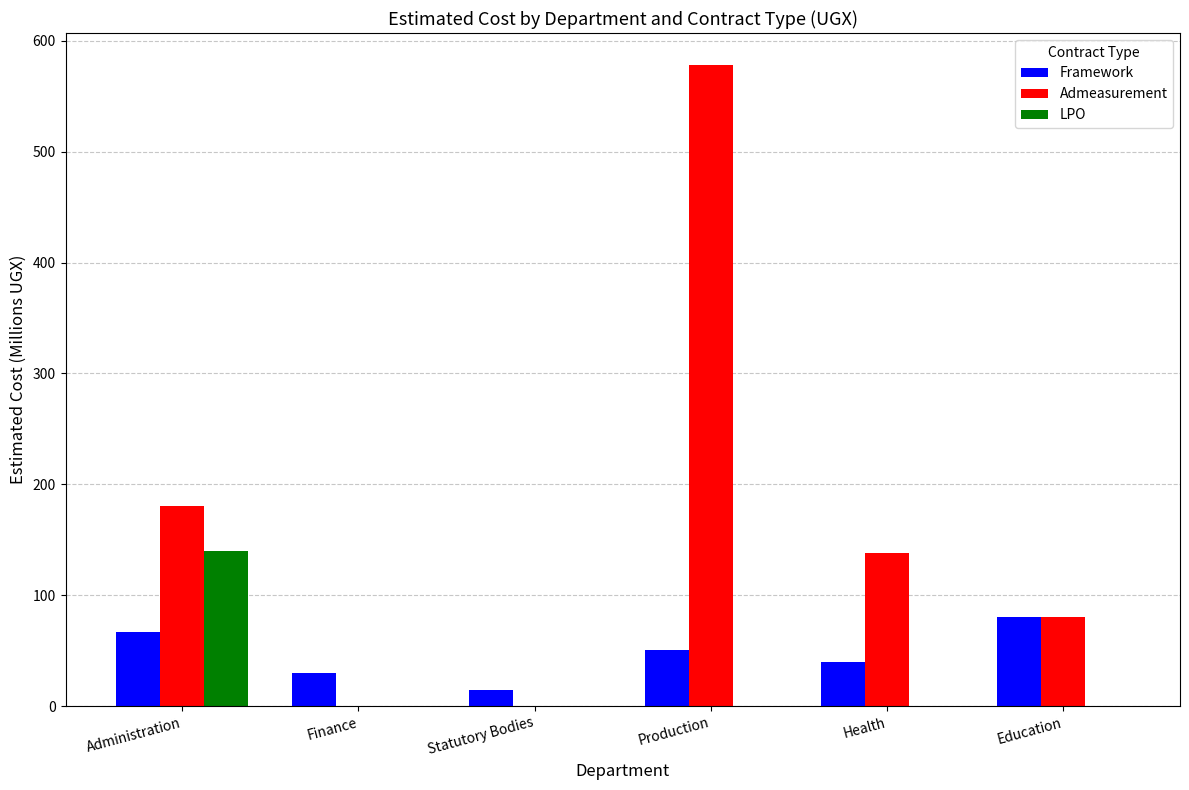

The value of Framework at Finance is 30.0. True or false?

True